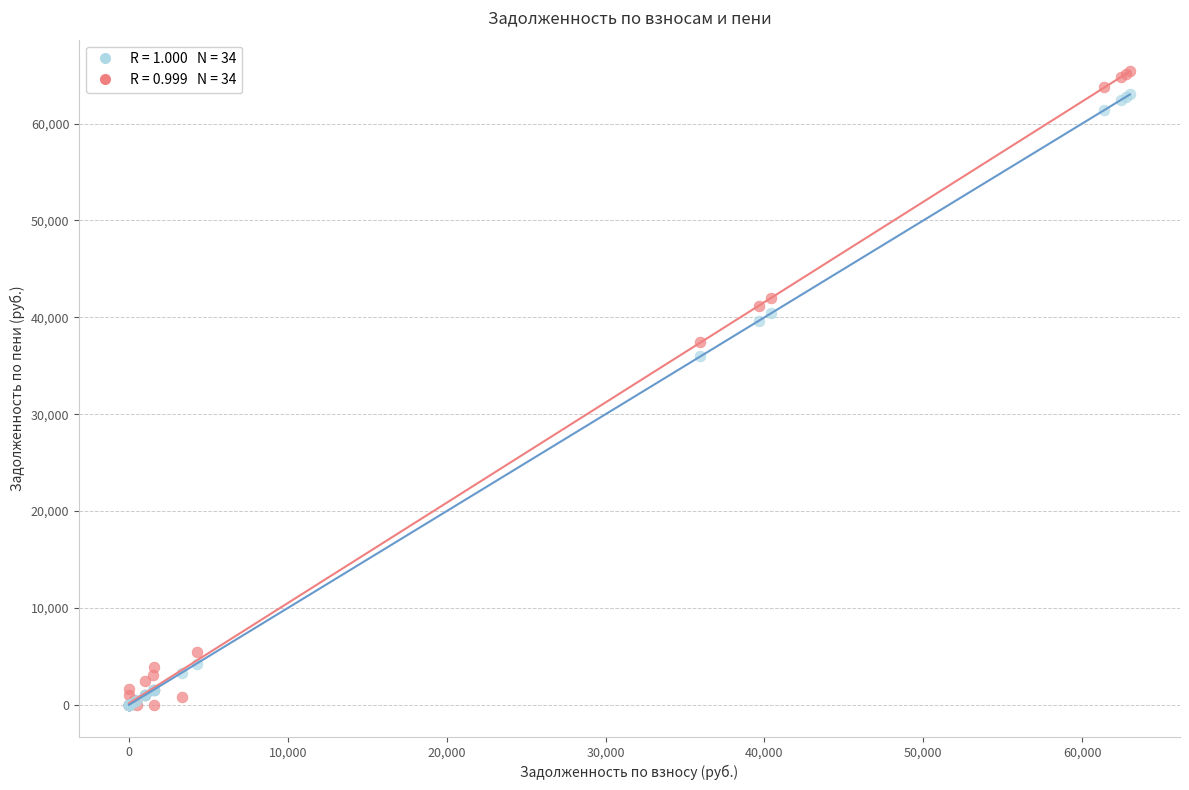

Across all series, what Y value is closest to 32694?

35971.1